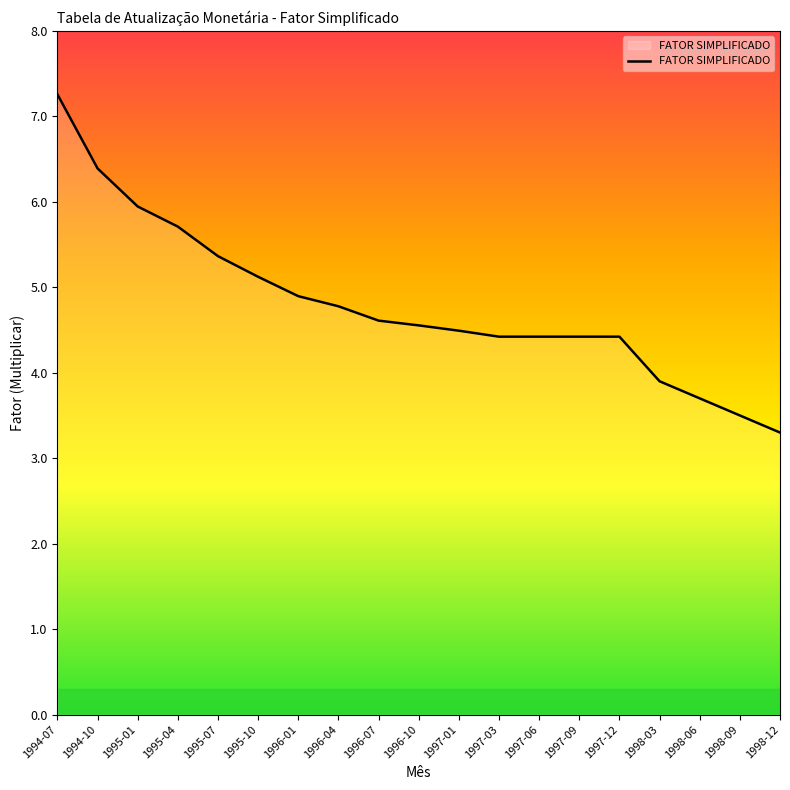

What is the average value?

4.8